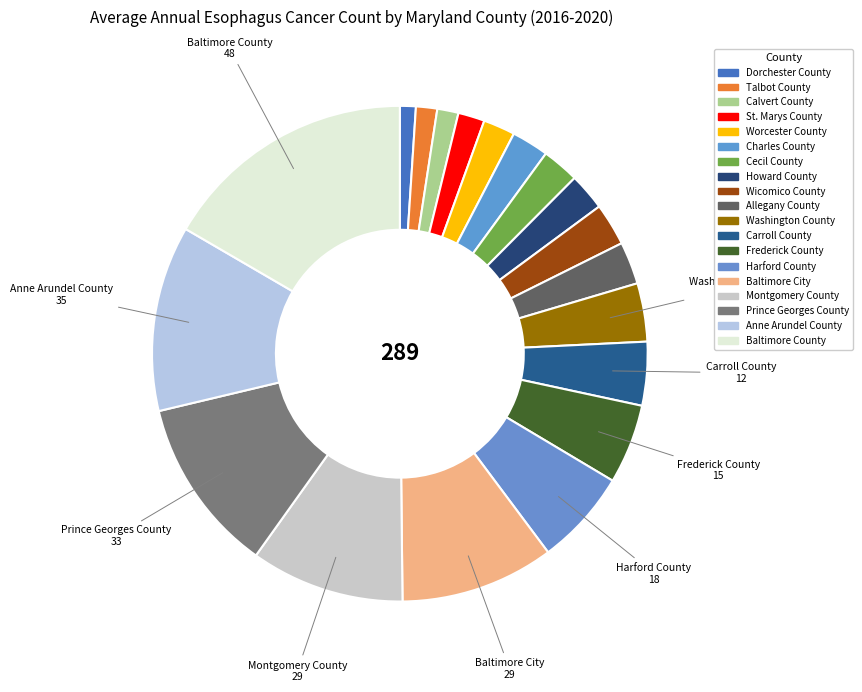

Rank the categories by value from lowest to highest.

Dorchester County, Talbot County, Calvert County, St. Marys County, Worcester County, Charles County, Cecil County, Howard County, Wicomico County, Allegany County, Washington County, Carroll County, Frederick County, Harford County, Baltimore City, Montgomery County, Prince Georges County, Anne Arundel County, Baltimore County